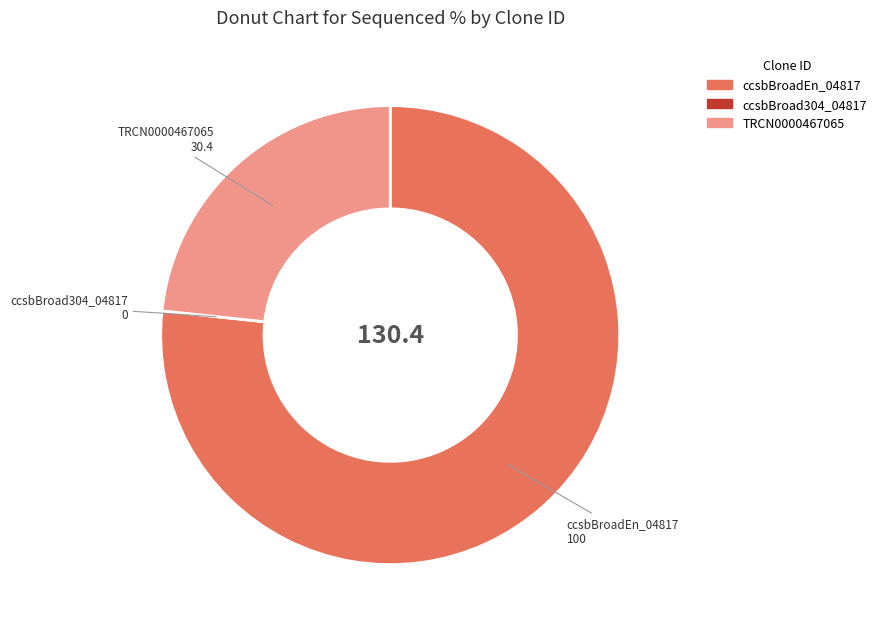

Is the sum of ccsbBroadEn_04817 and TRCN0000467065 greater than half?

Yes